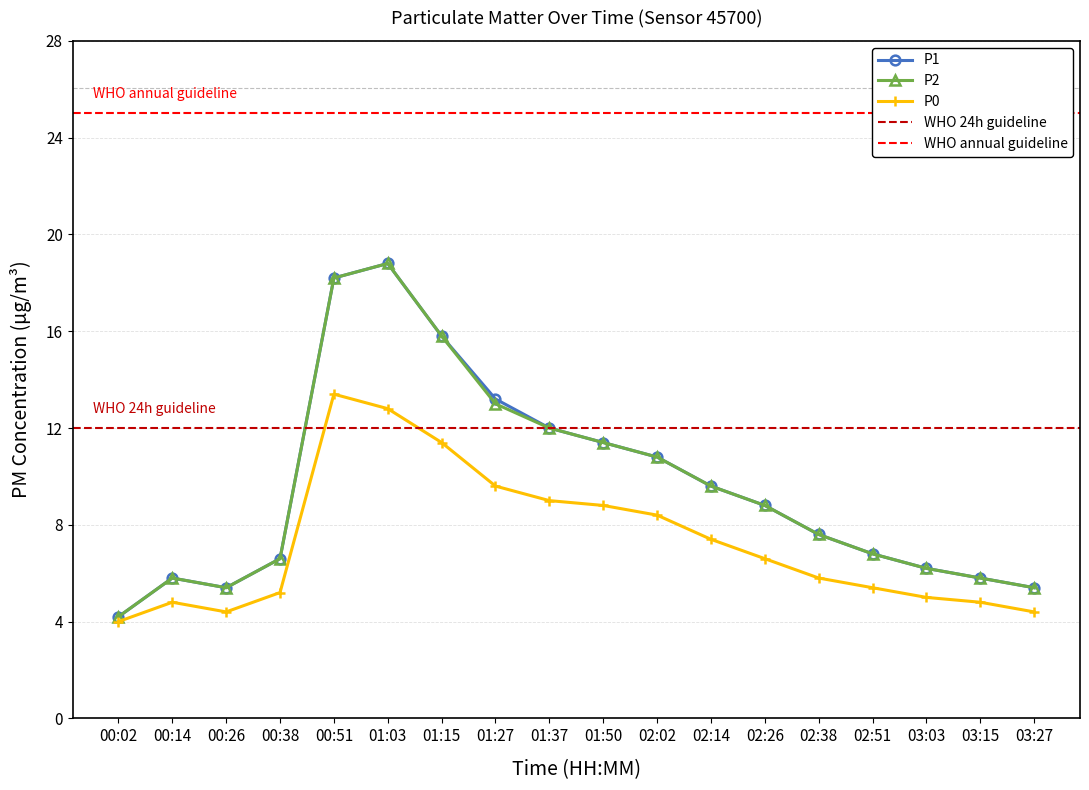

At which label does P0 first exceed 6?

00:51